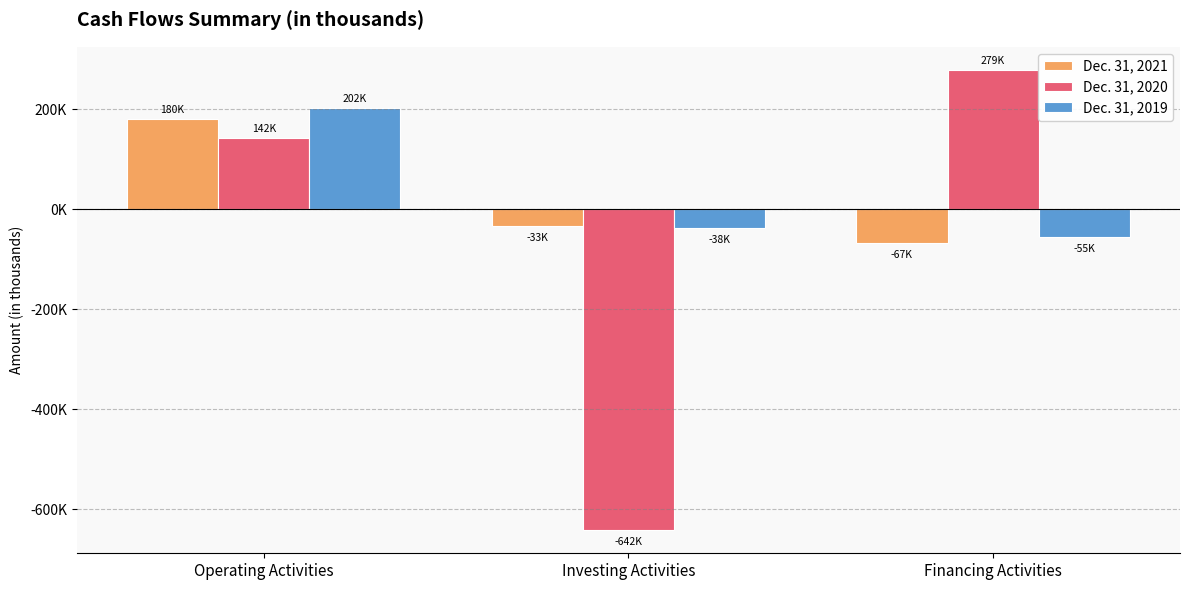

What are all the series names shown in the legend?

Dec. 31, 2021, Dec. 31, 2020, Dec. 31, 2019